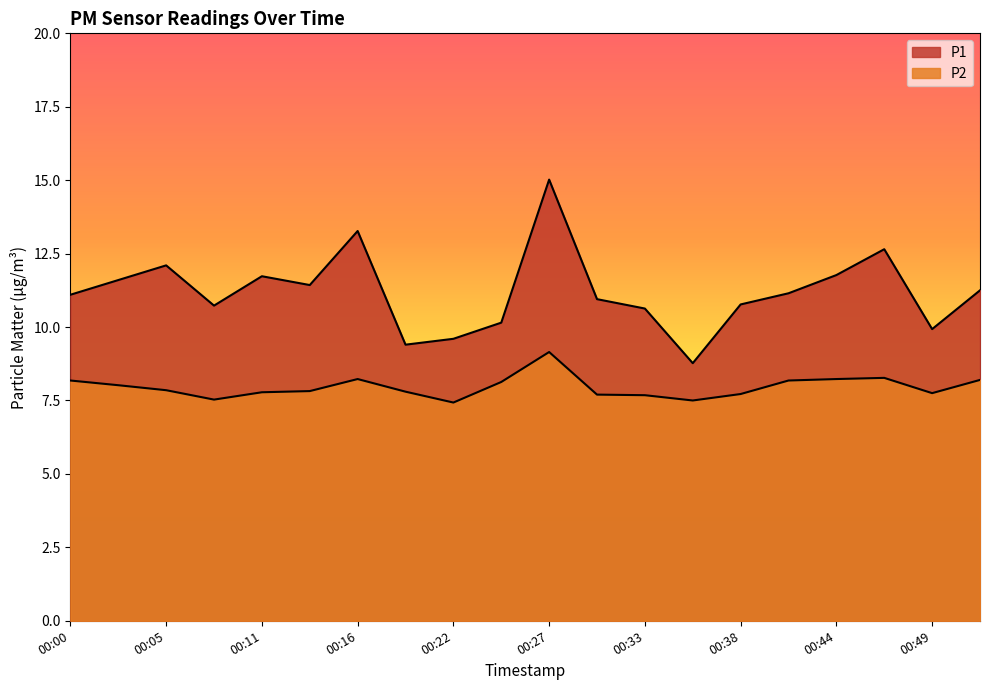

Reading left to right, transcribe all the data shown in this chart.

P1: 00:00=11.1	00:02=11.6	00:05=12.1	00:08=10.7	00:11=11.7	00:13=11.4	00:16=13.3	00:19=9.4	00:22=9.6	00:25=10.2	00:27=15.0	00:30=10.9	00:33=10.6	00:36=8.8	00:38=10.8	00:41=11.2	00:44=11.8	00:47=12.7	00:49=9.9	00:52=11.2
P2: 00:00=8.2	00:02=8.0	00:05=7.8	00:08=7.5	00:11=7.8	00:13=7.8	00:16=8.2	00:19=7.8	00:22=7.4	00:25=8.1	00:27=9.2	00:30=7.7	00:33=7.7	00:36=7.5	00:38=7.7	00:41=8.2	00:44=8.2	00:47=8.3	00:49=7.8	00:52=8.2